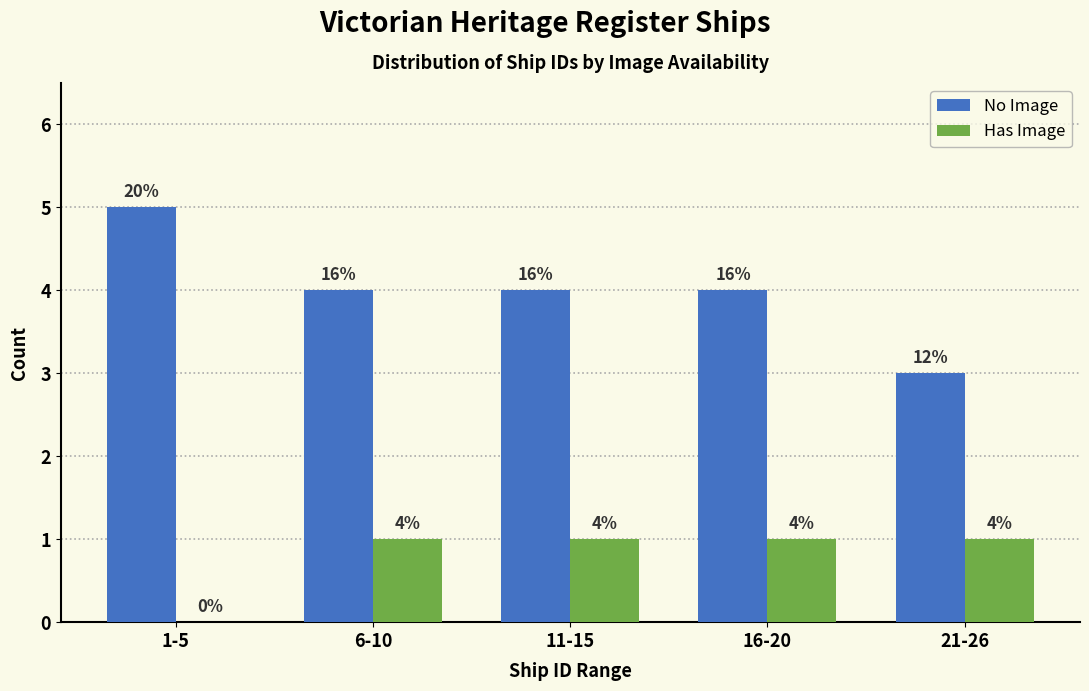

Reading left to right, extract all data points from this chart.

No Image: 1-5=5	6-10=4	11-15=4	16-20=4	21-26=3
Has Image: 1-5=0	6-10=1	11-15=1	16-20=1	21-26=1